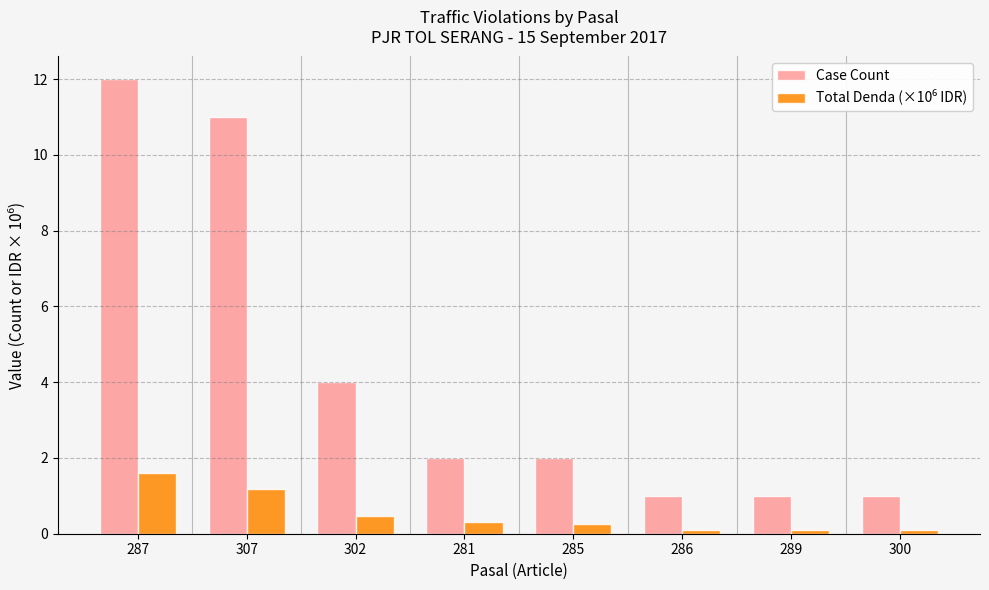

The value of Case Count at 286 is 1.0. True or false?

True